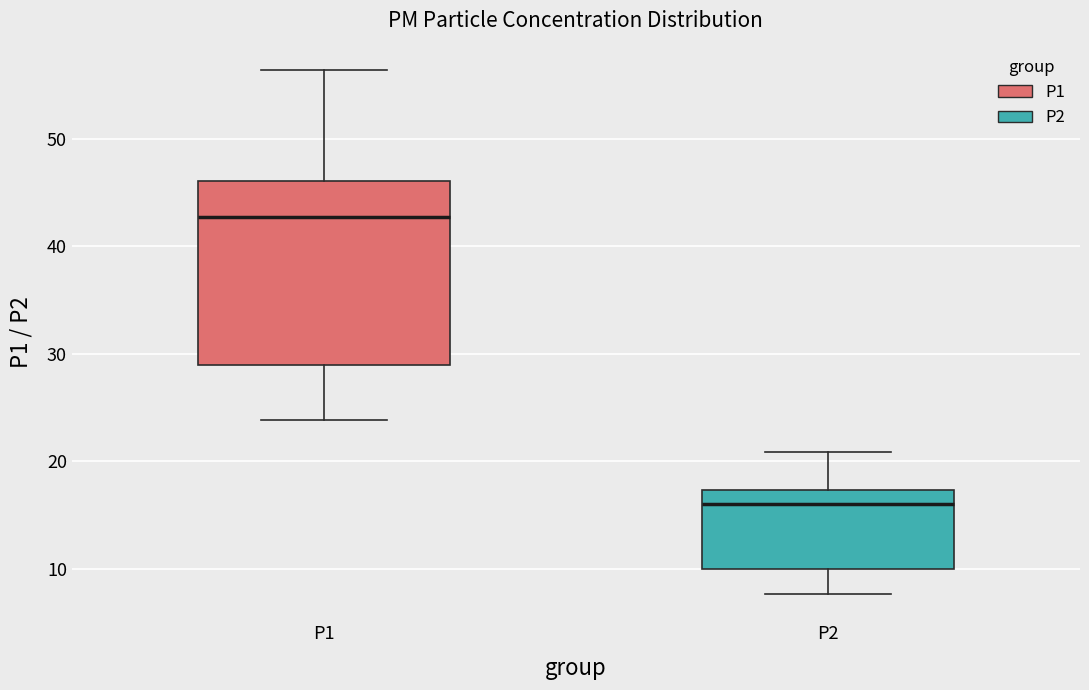

Reading left to right, transcribe this box plot: for each box, give where its median line is, the range the box spans, and where its two whiskers end, as read against the y-axis. The values are not printed on the chart, so give them approximately, as read against the axis.

P1: median 43, box 29 to 46, whiskers 24 to 56
P2: median 16, box 10 to 17, whiskers 8 to 21